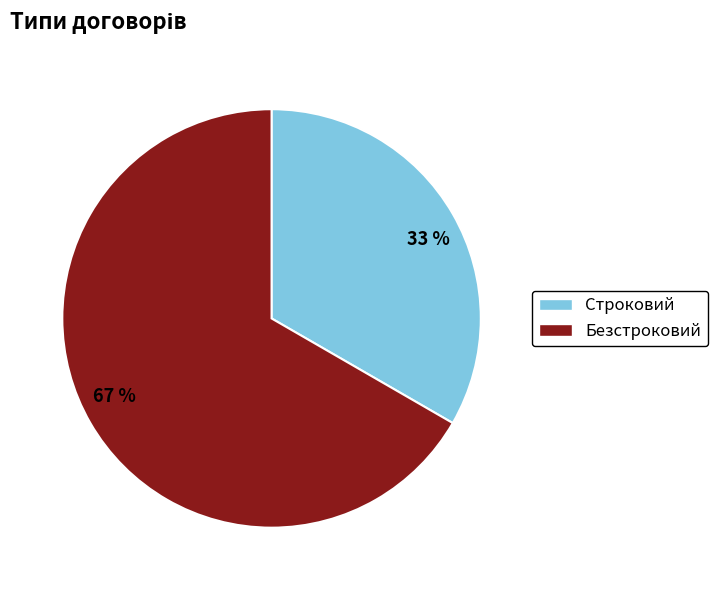

Is the sum of Безстроковий and Строковий greater than half?

Yes